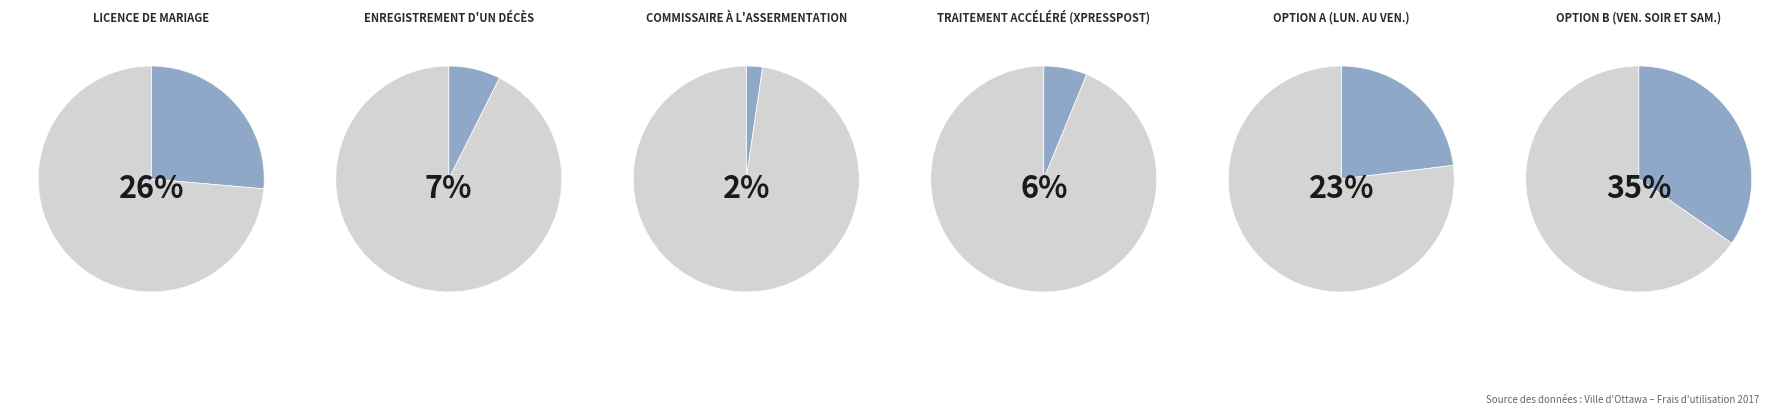

Approximately how many times larger is the value at Enregistrement d'un décès compared to Option A (lun. au ven.)?

0.3